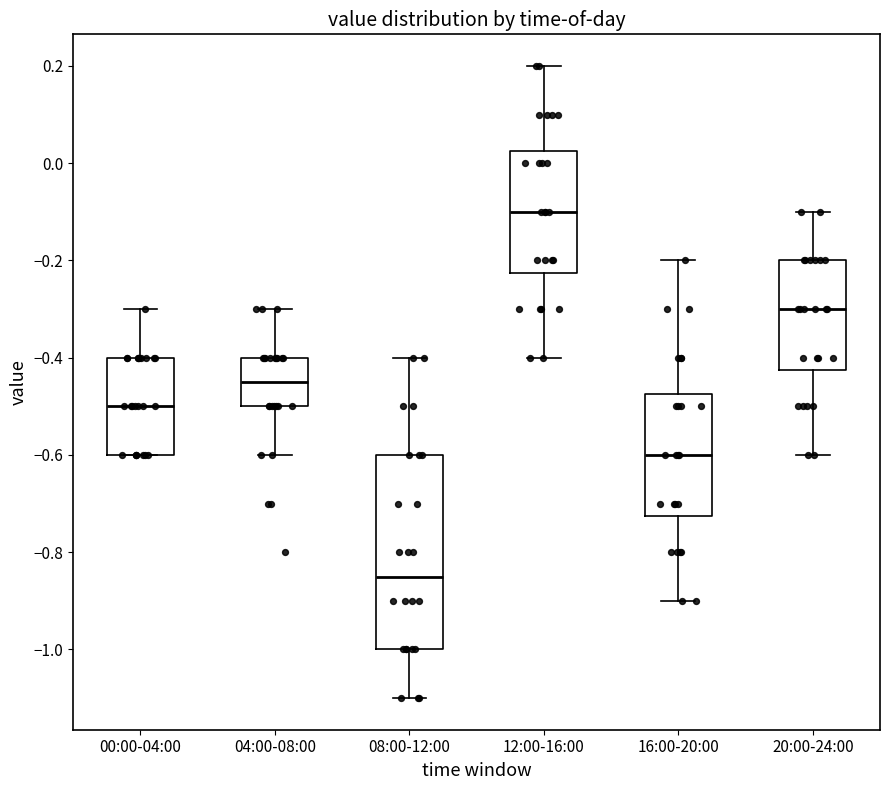

Reading left to right, read every box against the y-axis: the position of its median line, the range the box covers, and the ends of its whiskers. The values are not printed on the chart, so give them approximately, as read against the axis.

00:00-04:00: median -0.50, box -0.60 to -0.40, whiskers -0.60 to -0.30
04:00-08:00: median -0.44, box -0.50 to -0.40, whiskers -0.60 to -0.30
08:00-12:00: median -0.84, box -1.00 to -0.60, whiskers -1.10 to -0.40
12:00-16:00: median -0.10, box -0.22 to 0.02, whiskers -0.40 to 0.20
16:00-20:00: median -0.60, box -0.72 to -0.48, whiskers -0.90 to -0.20
20:00-24:00: median -0.30, box -0.42 to -0.20, whiskers -0.60 to -0.10